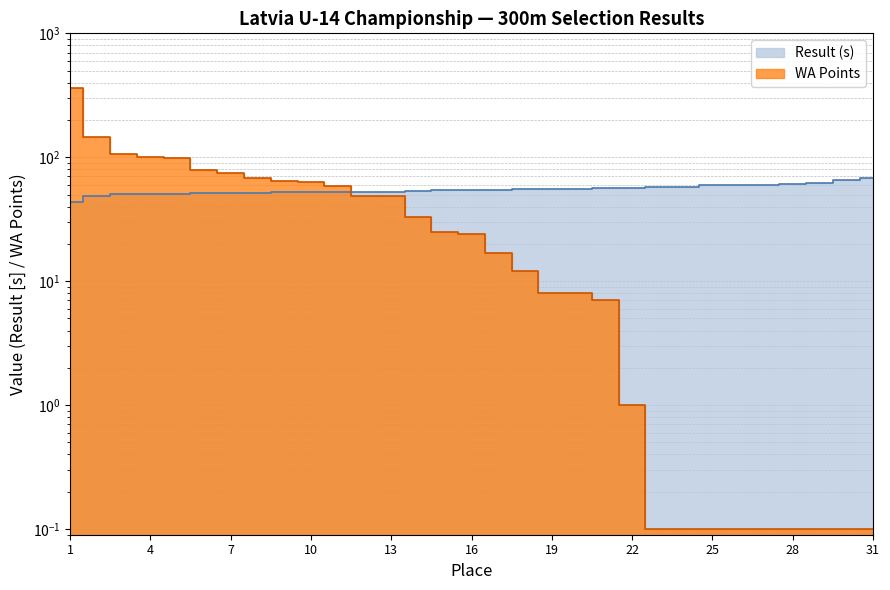

How many values in the WA Points series are below 24?

15